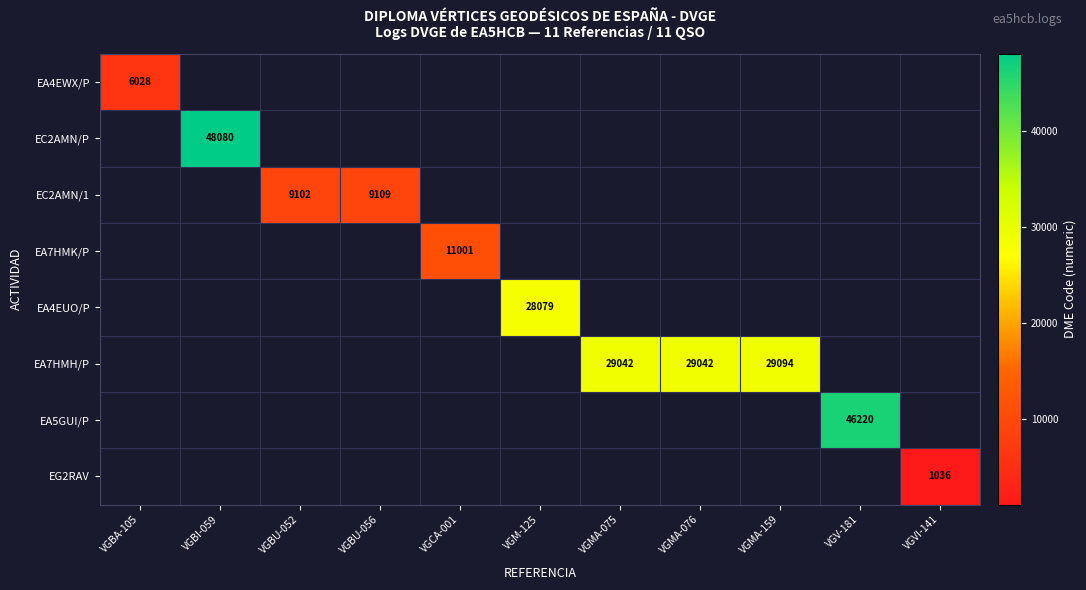

The EA7HMH/P series shows 29042 at VGMA-075. True or false?

True